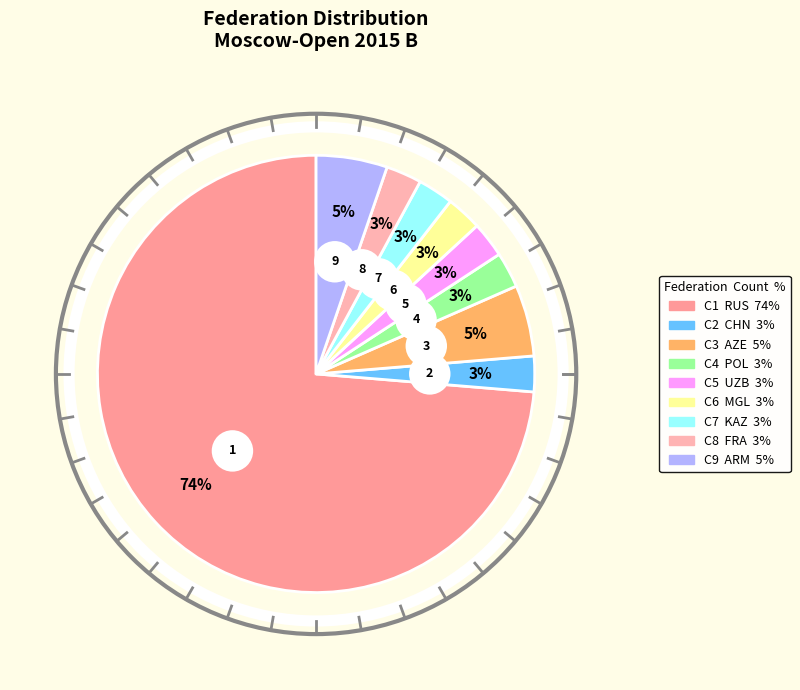

What percentage is the RUS slice, to the nearest percent?

74%